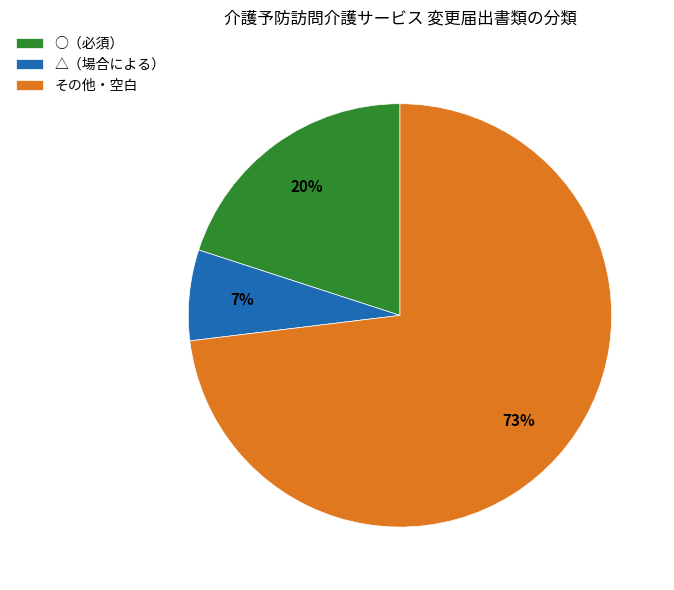

True or false: △（場合による） accounts for 7% of the total.

True